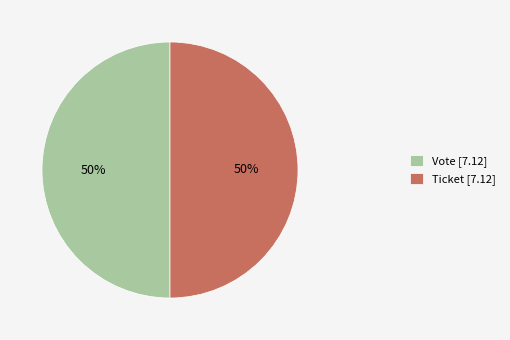

To the nearest percent, what is the combined percentage of Vote and Ticket?

100%